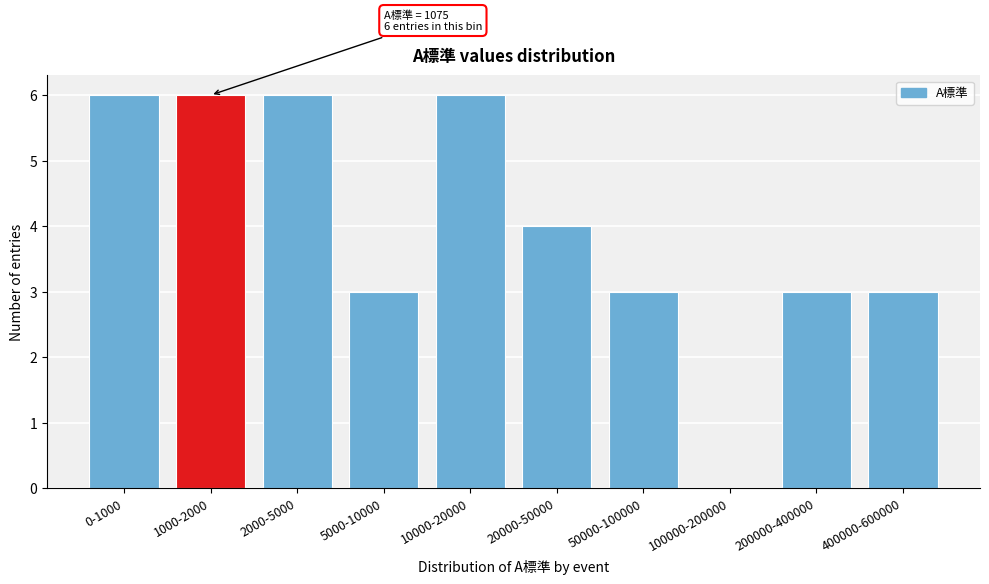

Reading left to right, transcribe all the data shown in this chart.

0-1000=6	1000-2000=6	2000-5000=6	5000-10000=3	10000-20000=6	20000-50000=4	50000-100000=3	100000-200000=0	200000-400000=3	400000-600000=3